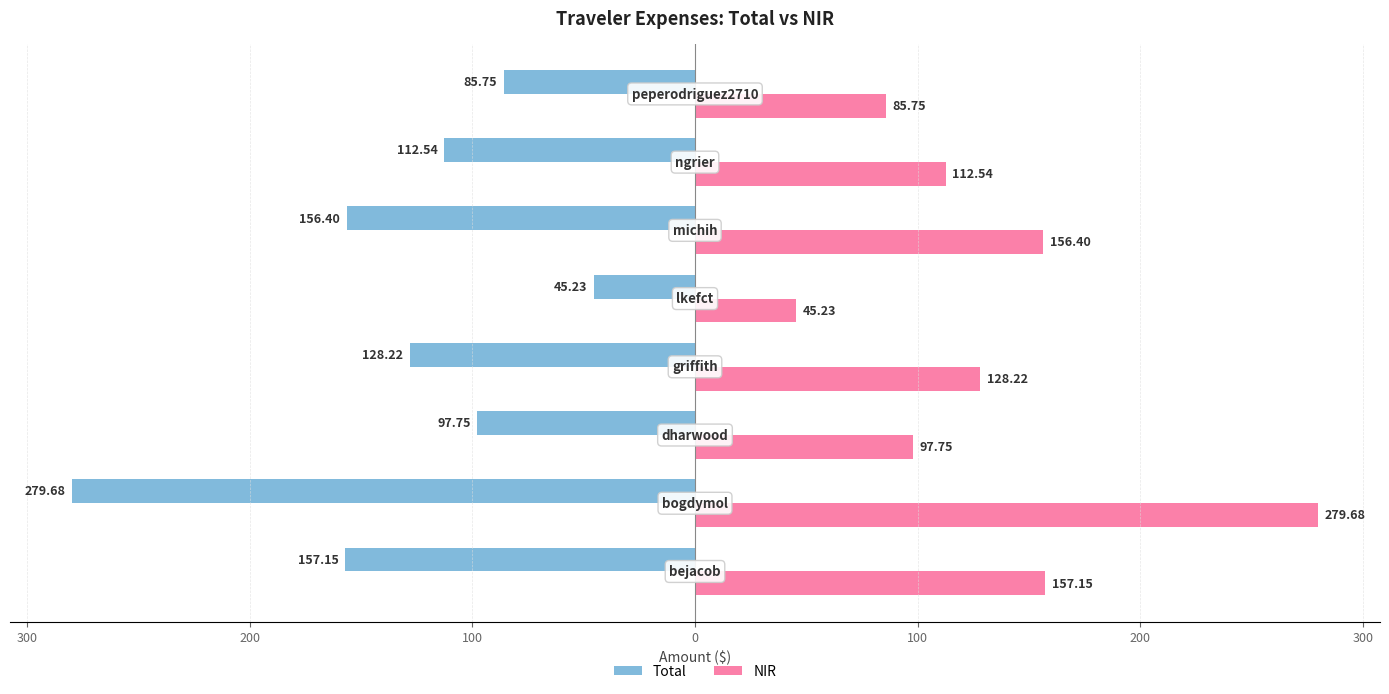

What are all the series names shown in the legend?

Total, NIR